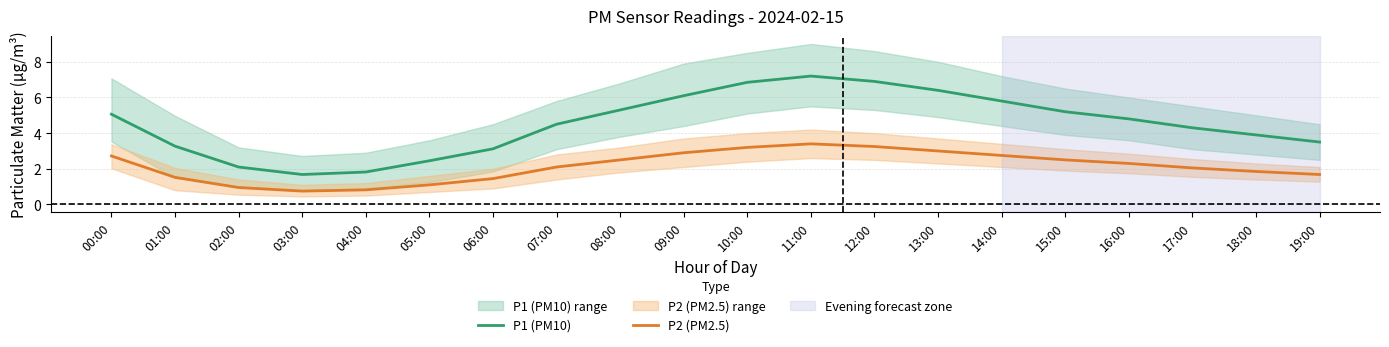

True or false: P2 (PM2.5) and P1 (PM10) cross at least once.

False